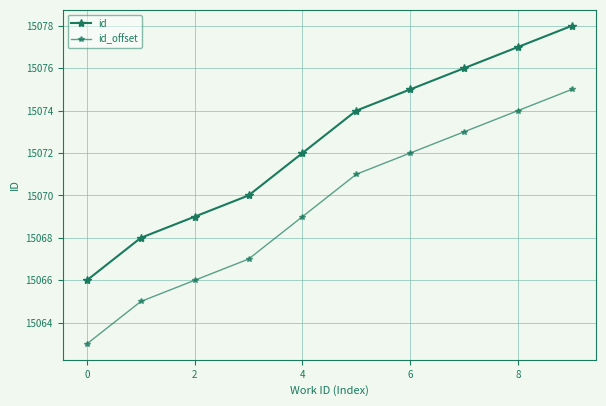

True or false: id_offset and id cross at least once.

False